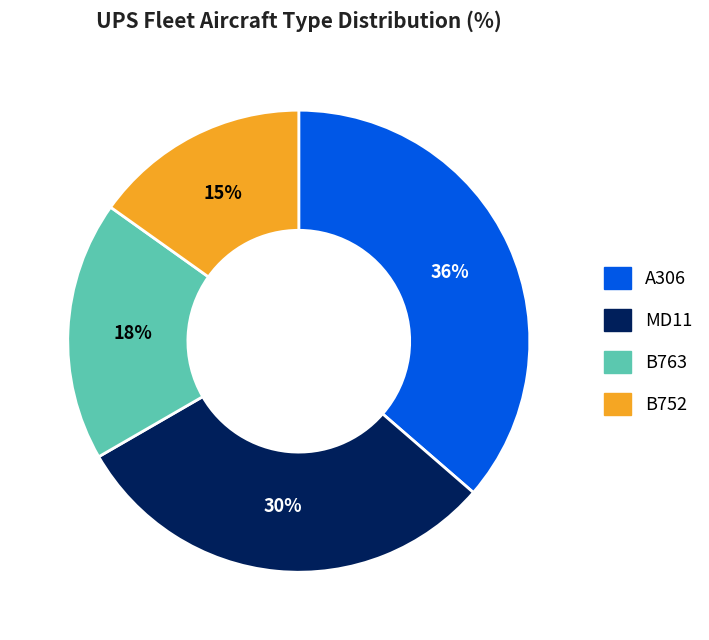

Do MD11 and B763 together represent more than half of the pie?

No